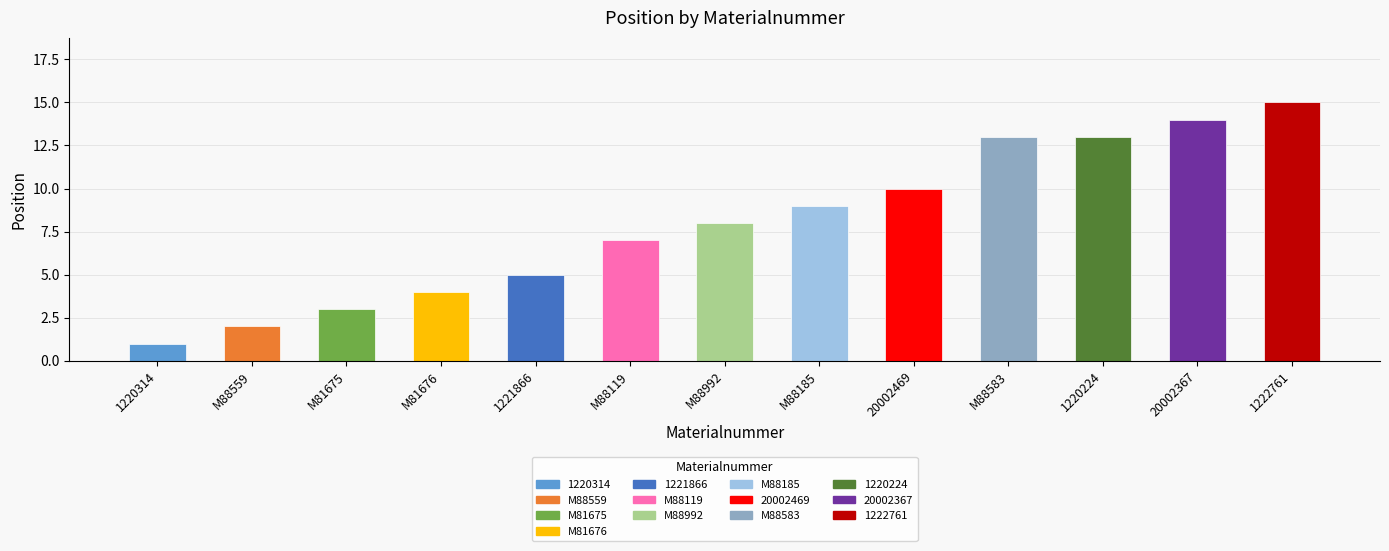

Which label corresponds to the largest value in the chart?

1222761